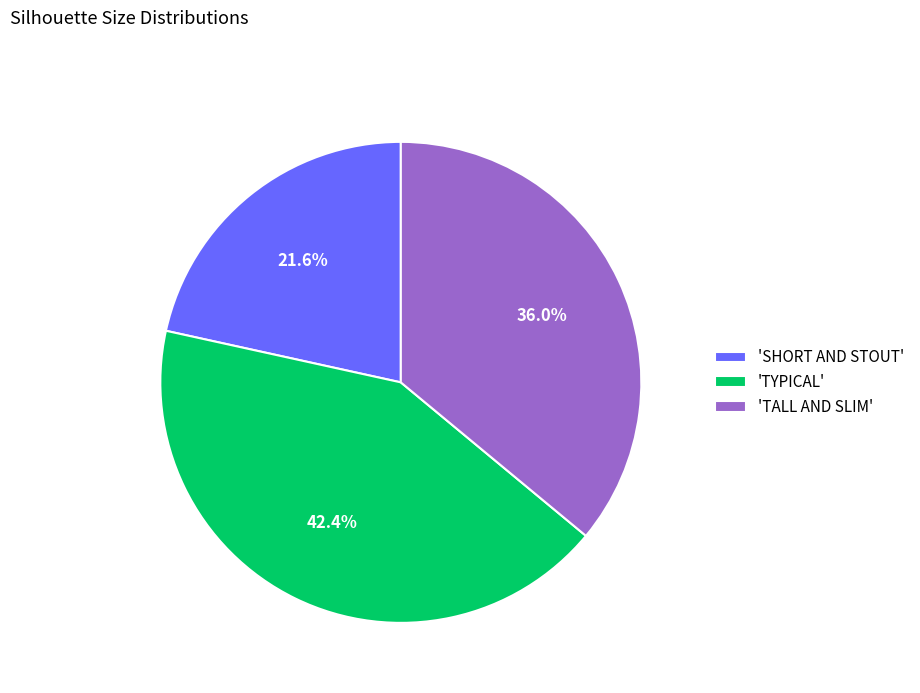

Rank the categories by value from lowest to highest.

'SHORT AND STOUT', 'TALL AND SLIM', 'TYPICAL'